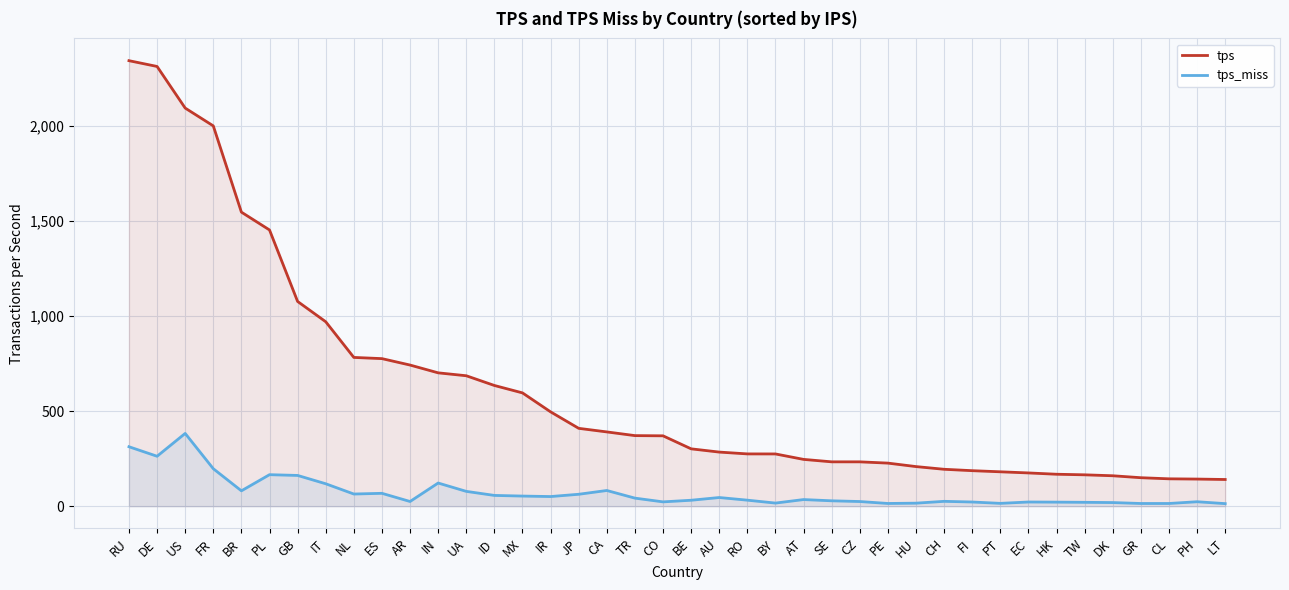

What position from the right is FR?

37